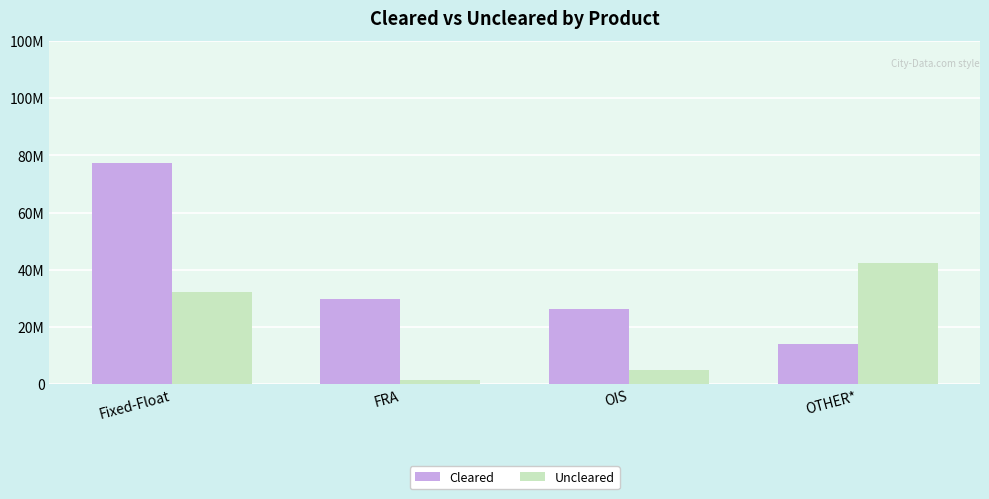

What is the maximum value shown in the chart?

77309815